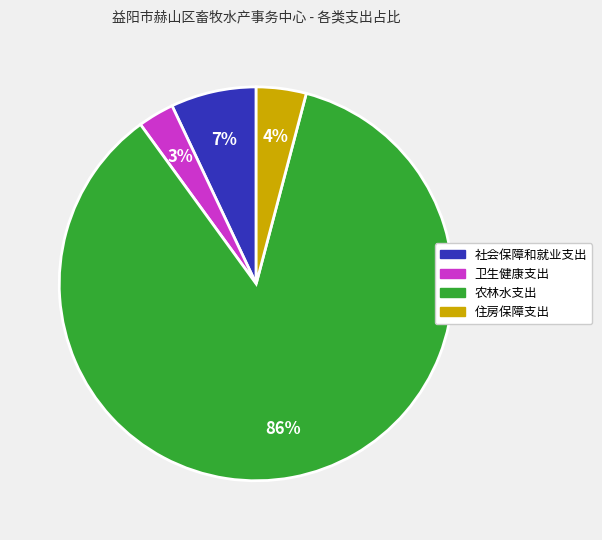

To the nearest percent, what portion does 农林水支出 represent?

86%